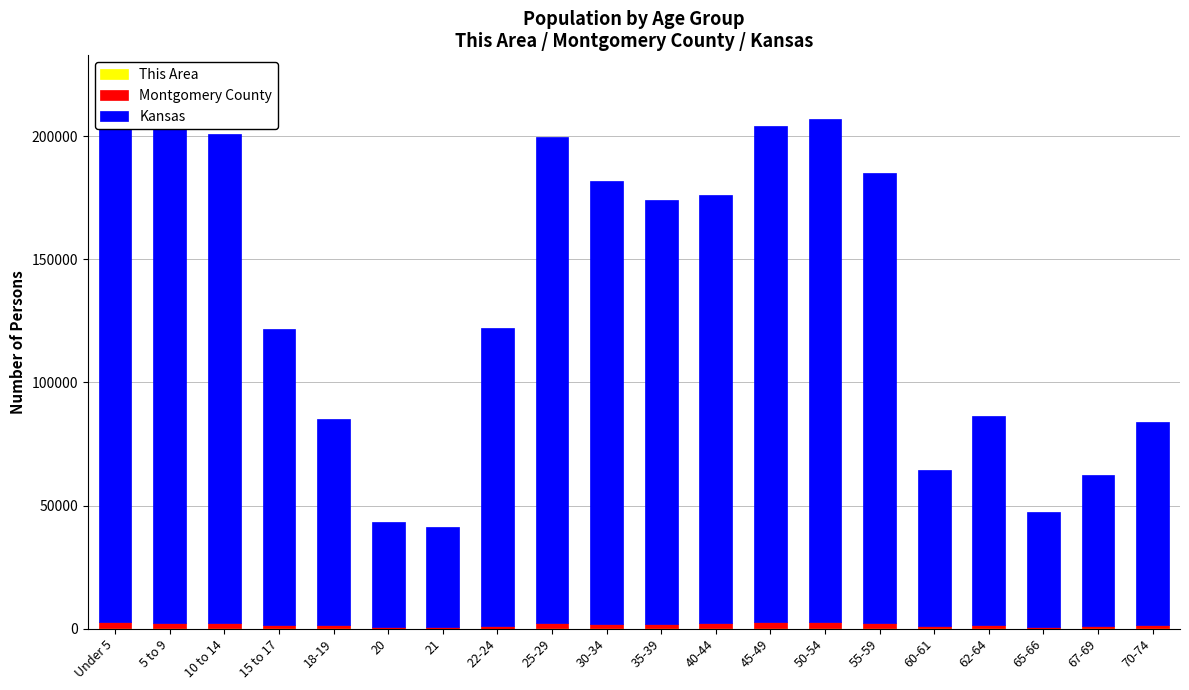

What is the minimum value for Kansas?

40931